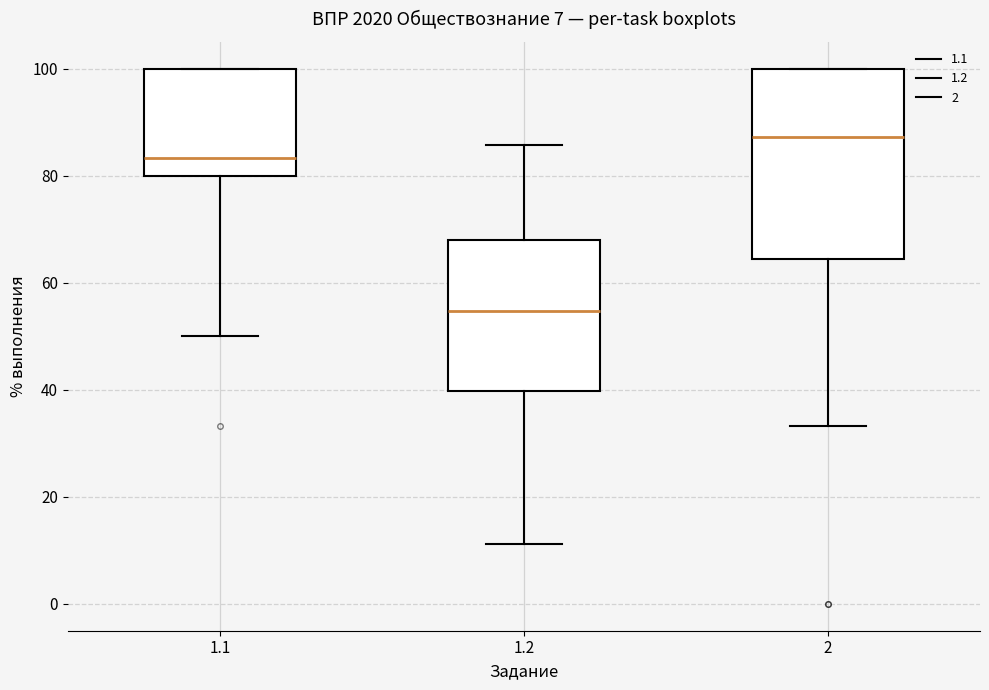

Which box is the tallest, from its lower edge to its upper edge?

2